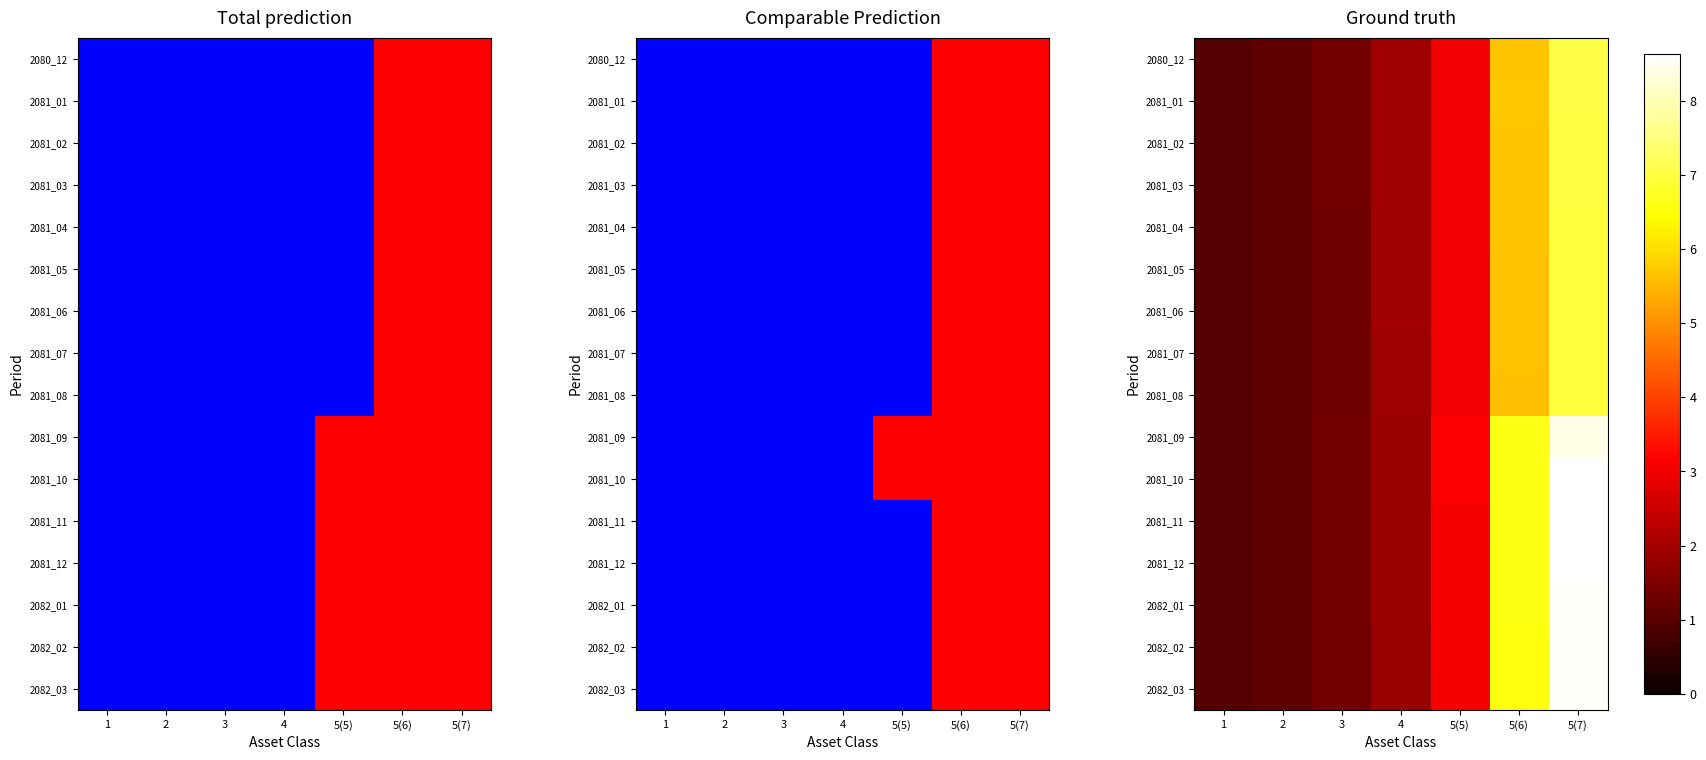

At which label does 2081_09 reach its peak?

5(7)